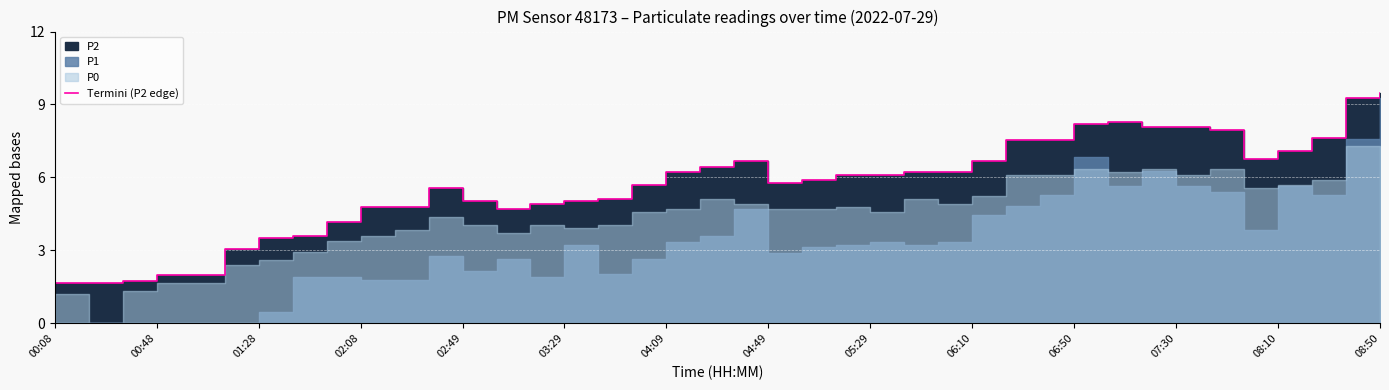

At which label does the data first exceed 6?

04:09